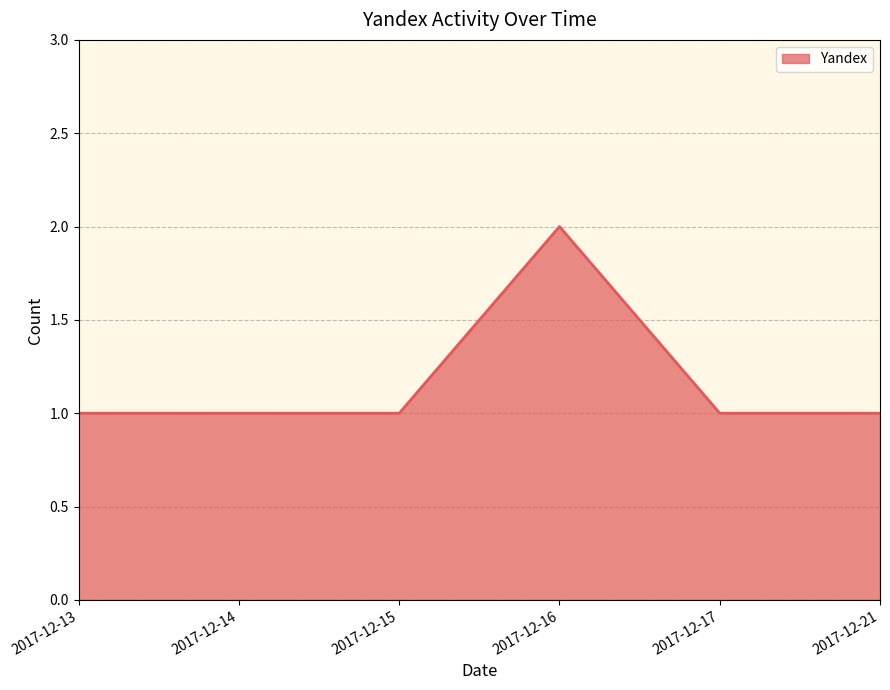

What is the sum of all values?

7